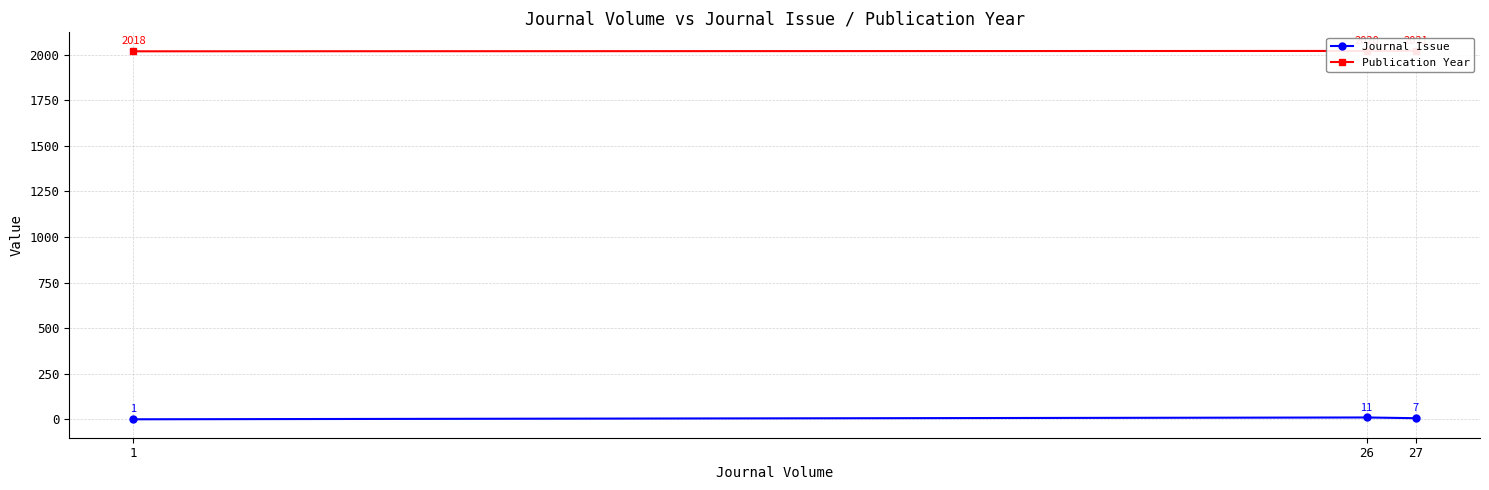

True or false: Publication Year has a value of 2021 at 27.

True